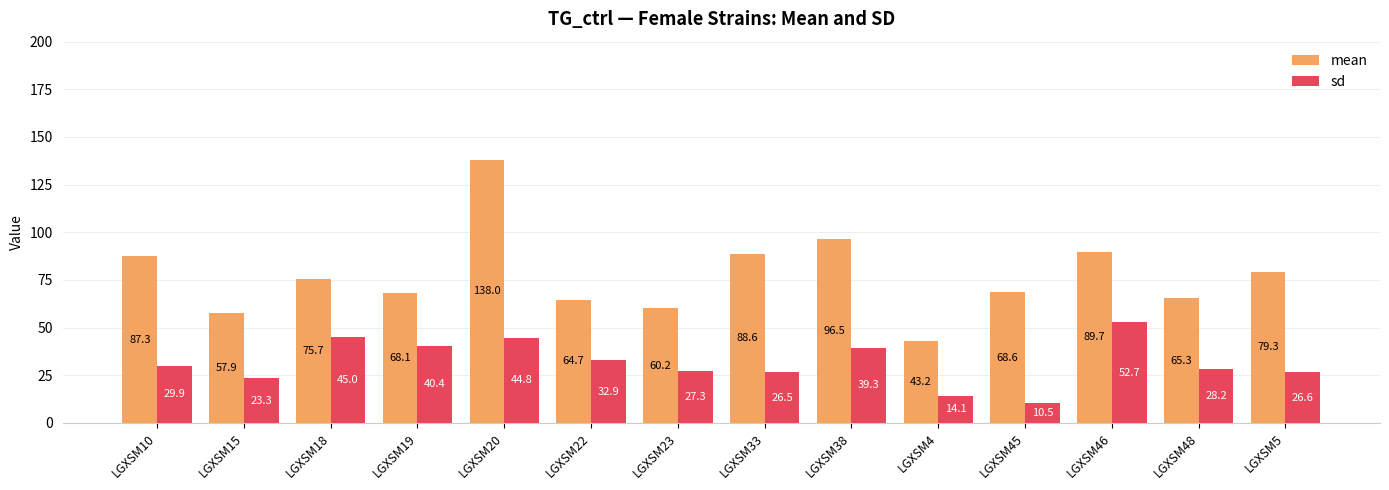

Which label corresponds to the smallest value in the chart?

LGXSM45